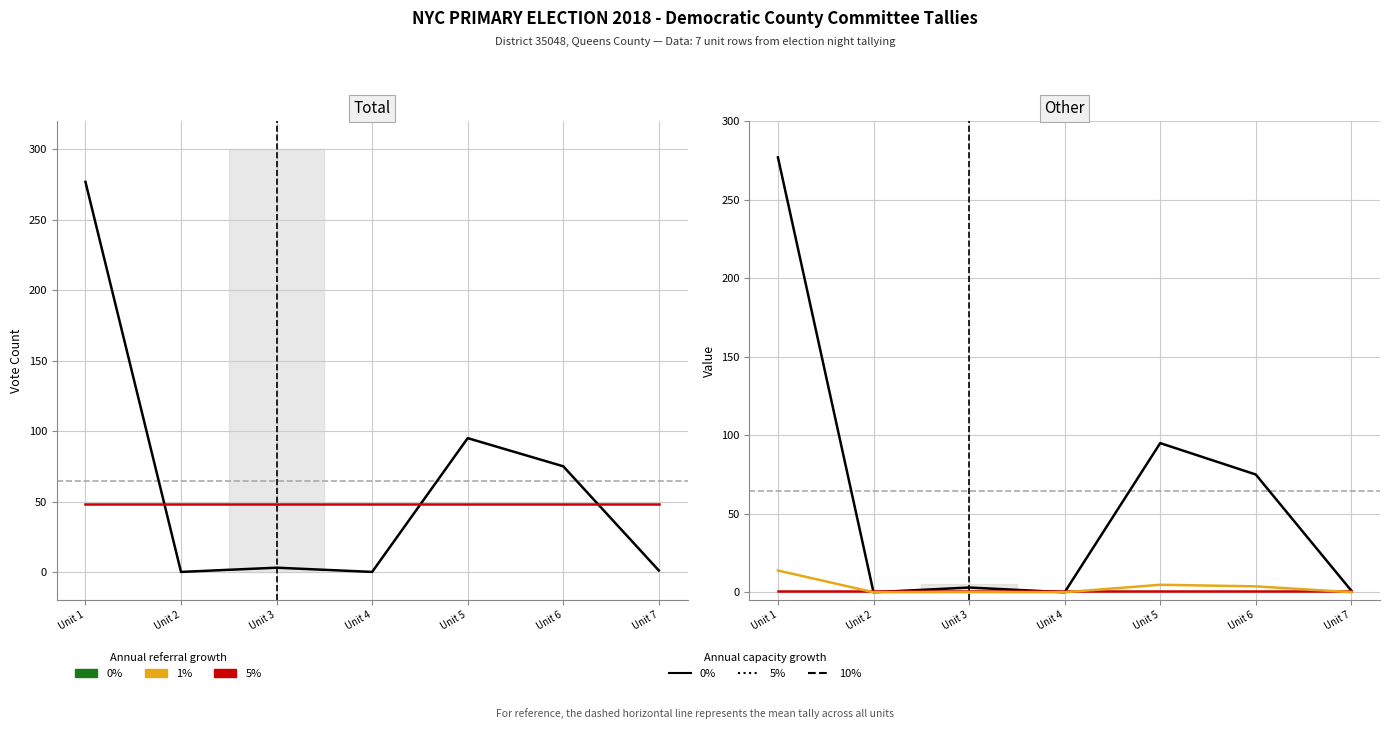

At Unit 3, list the series in order from smallest to largest.

Tally/20 (1% growth), VoteFor (5% growth), Tally (0% capacity), Col 21 (0% growth), ED / District (5%)